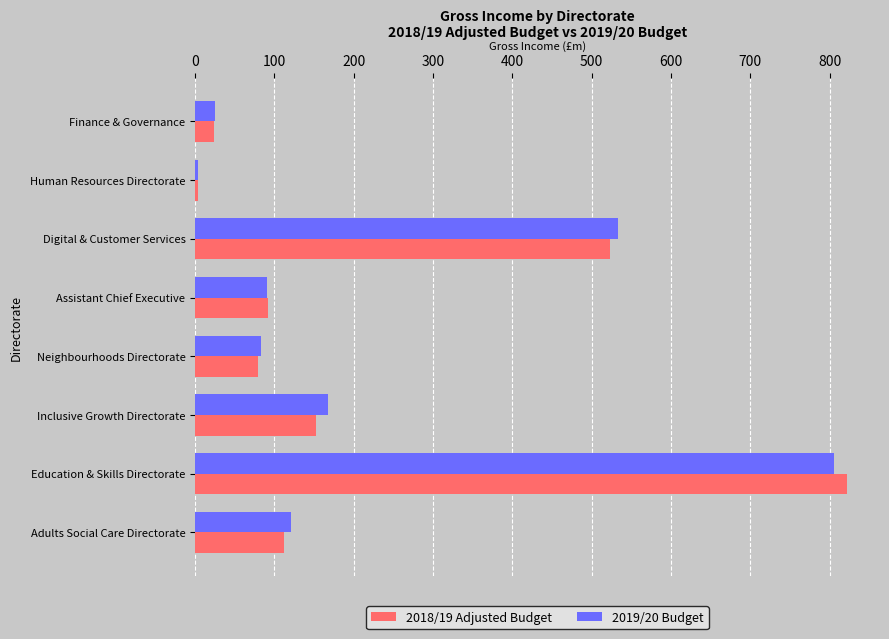

What is the total value across all series at Education & Skills Directorate?

1628.3